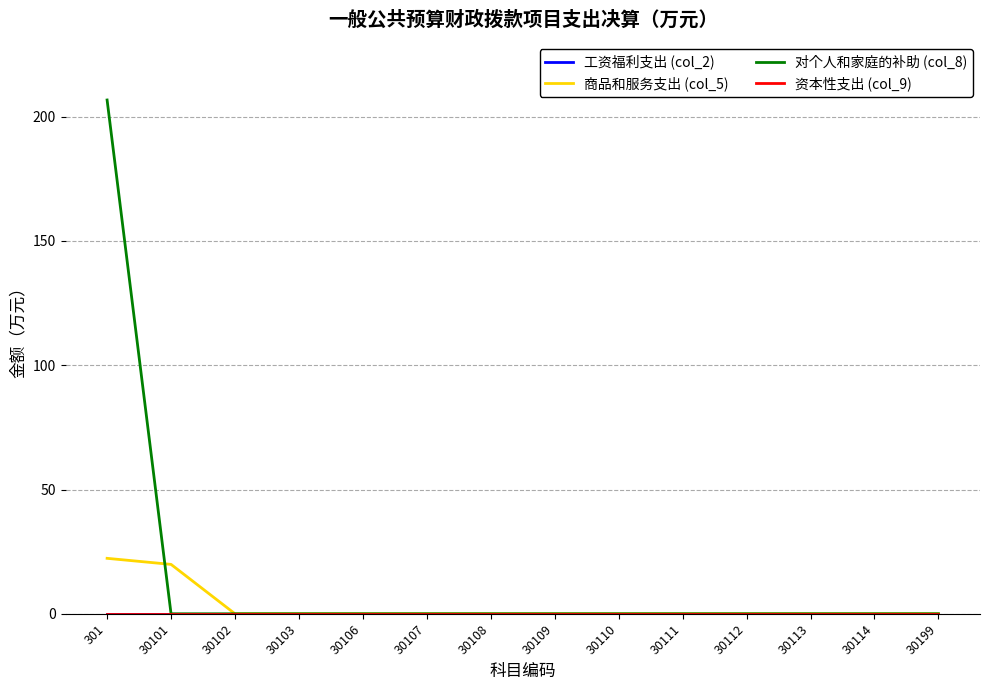

How many lines are shown in the chart?

4